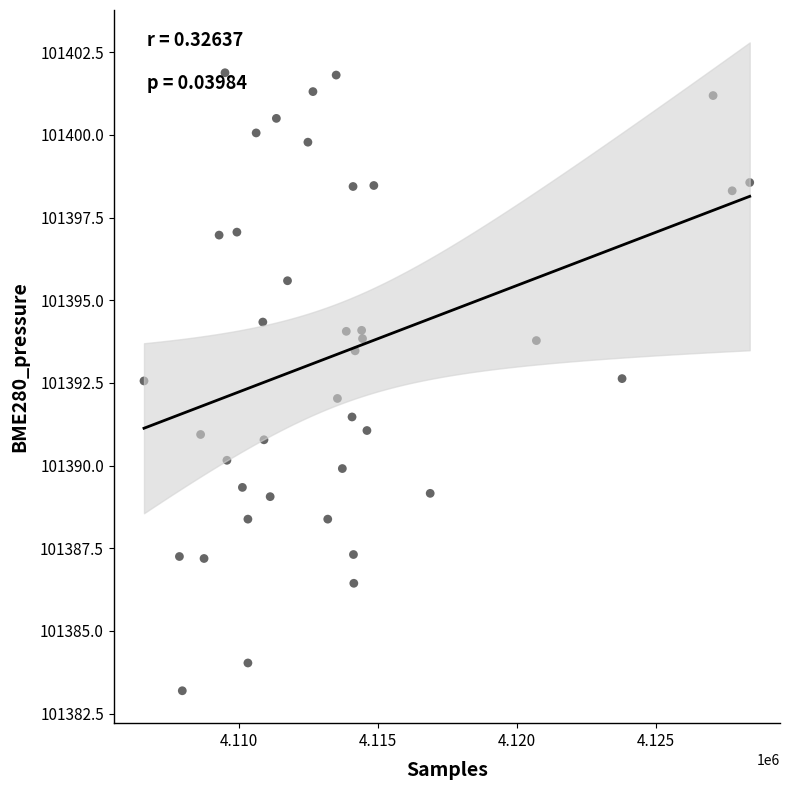

What is the range of X values (max minus min)?

21795.0